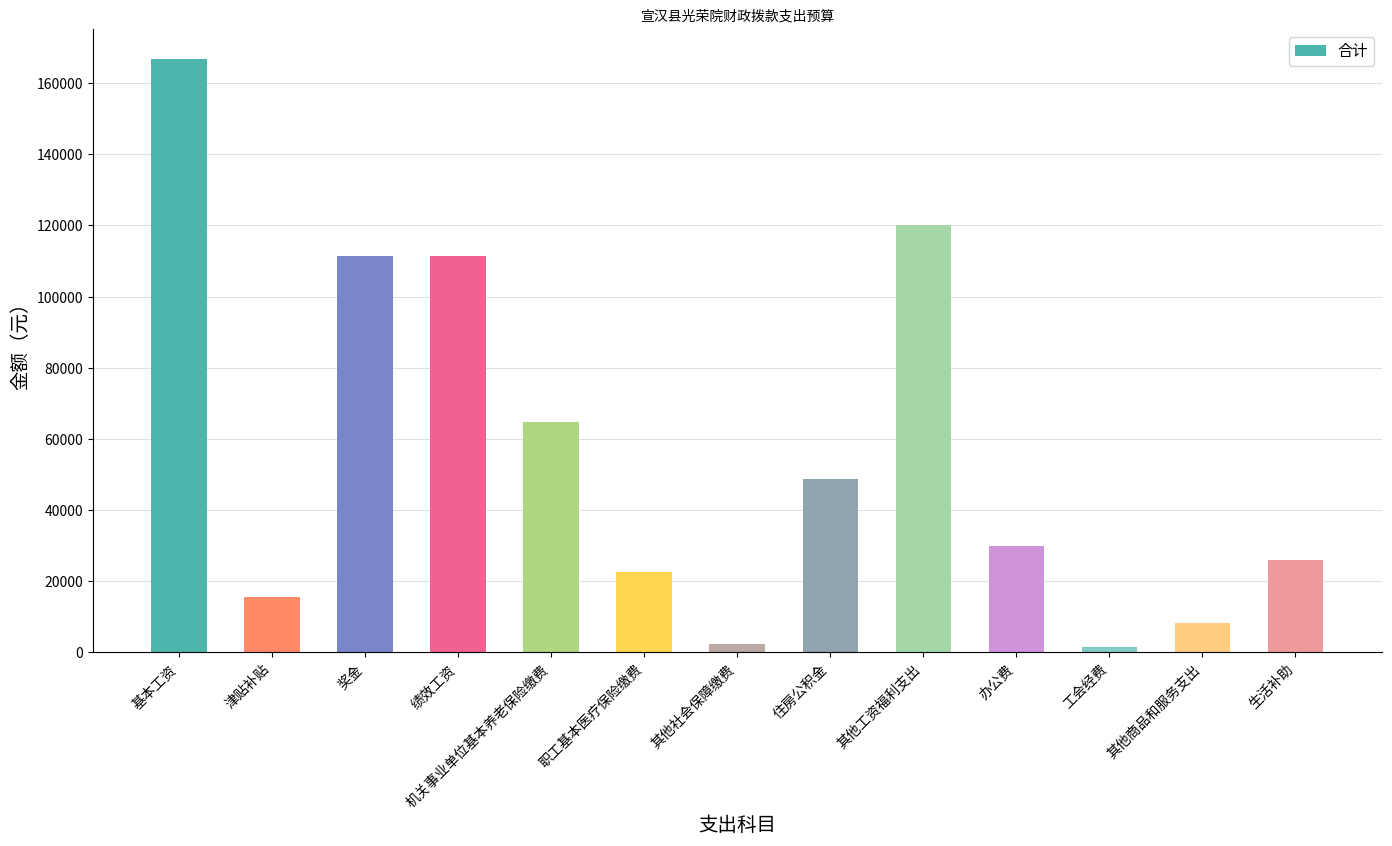

What is the minimum value shown in the chart?

1669.0